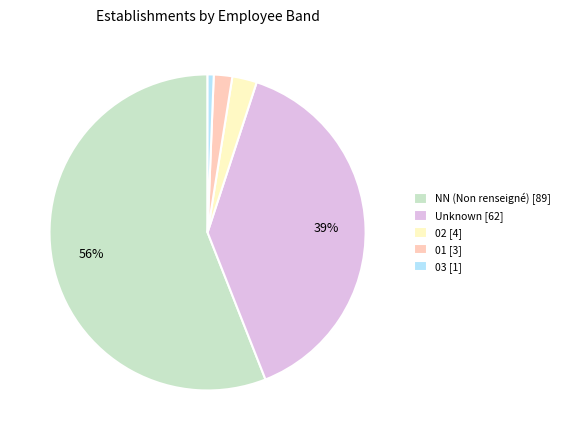

What is the largest slice in the pie chart?

NN (Non renseigné) [89]